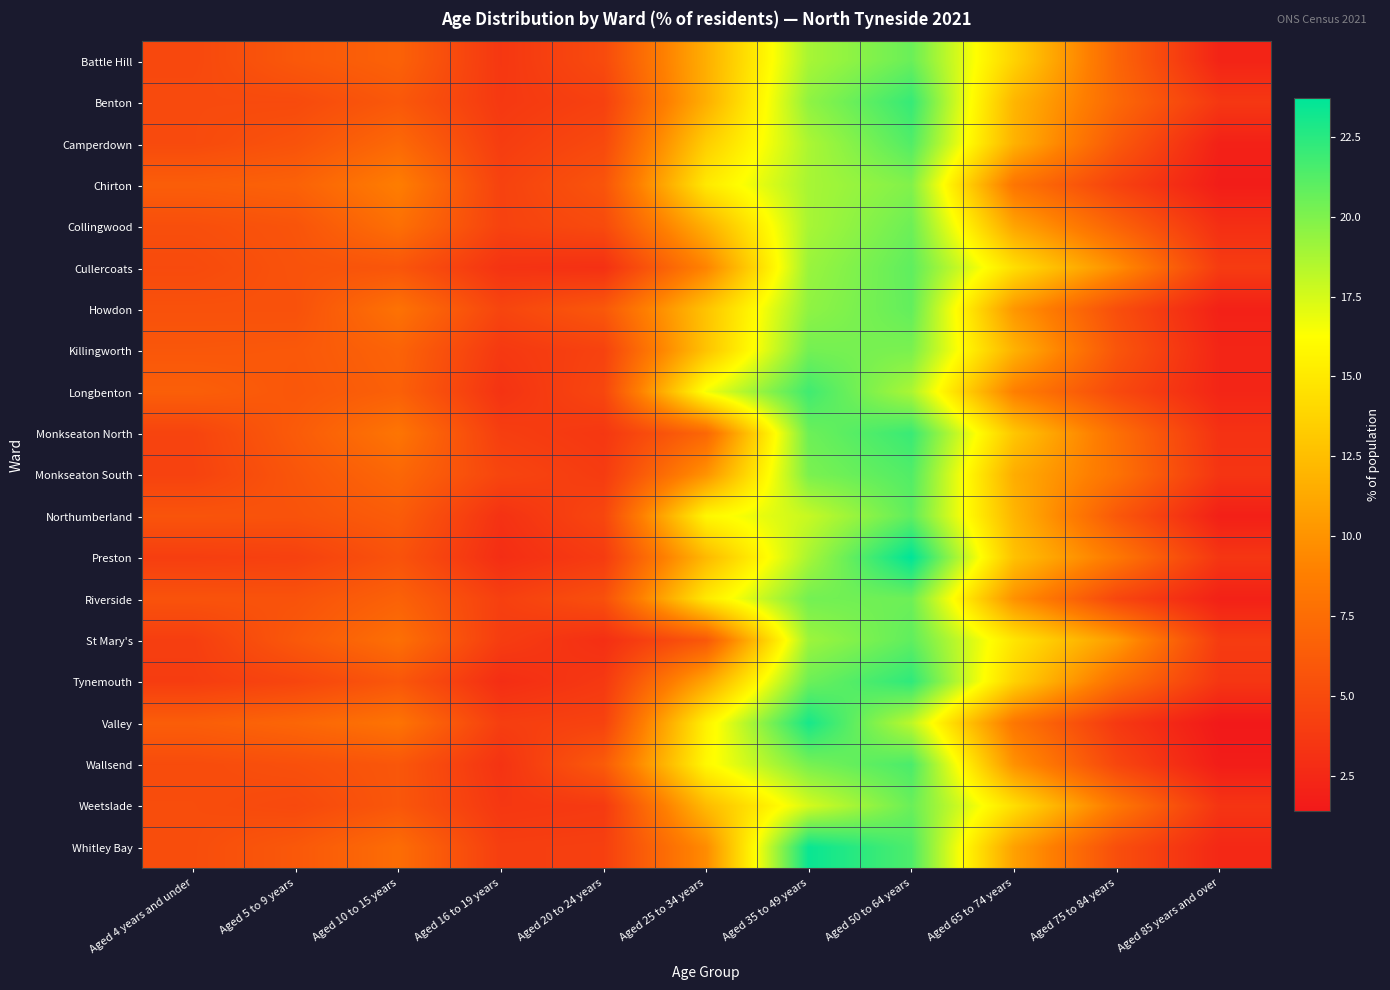

Which series has the widest spread of values?

Valley